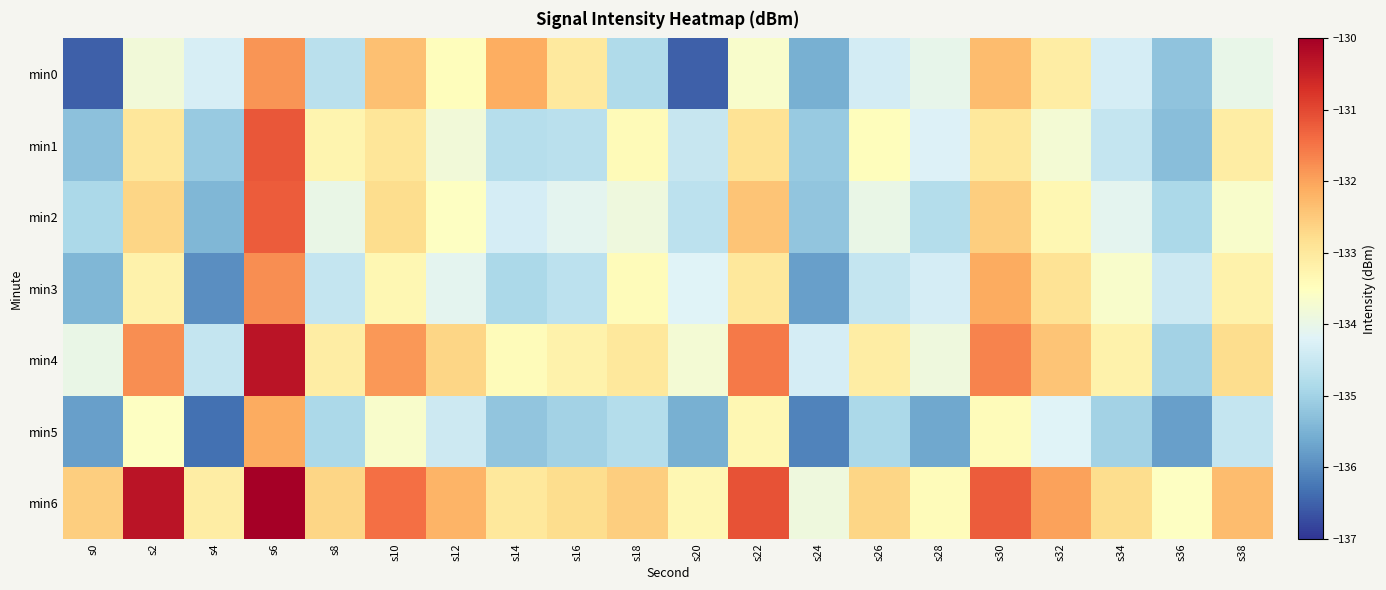

Which series has the largest total across all categories?

min6